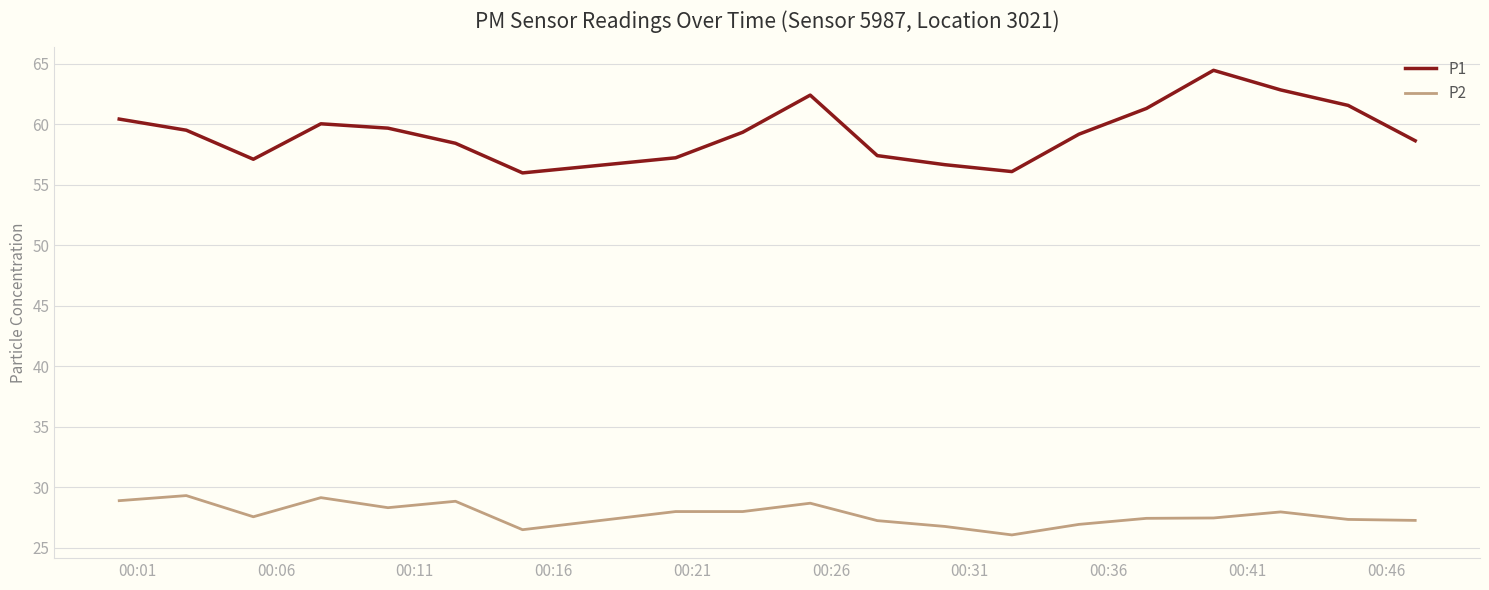

Which series has the largest range (max minus min)?

P1